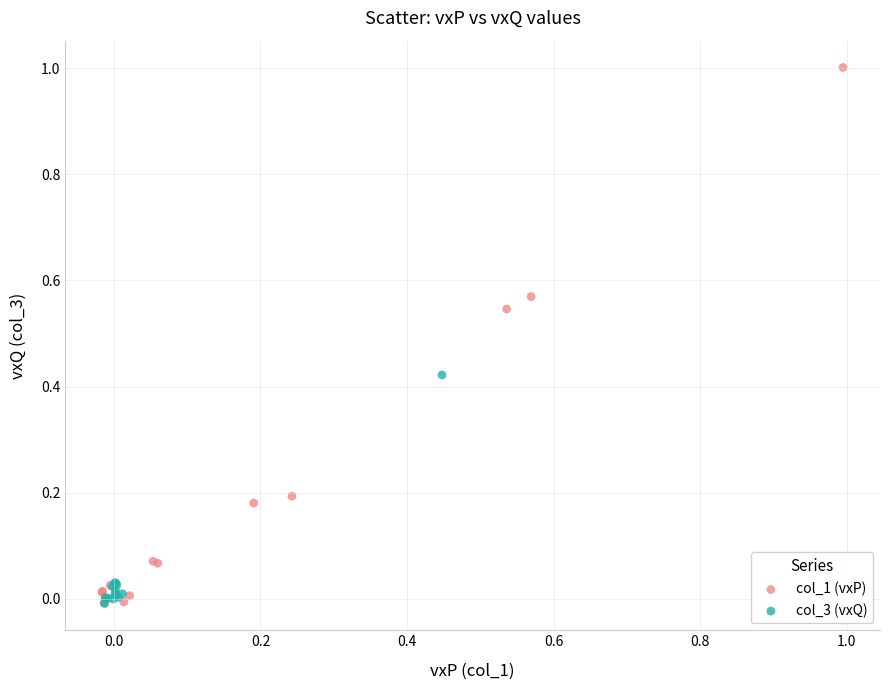

Which series reaches the maximum Y coordinate?

col_1 (vxP)